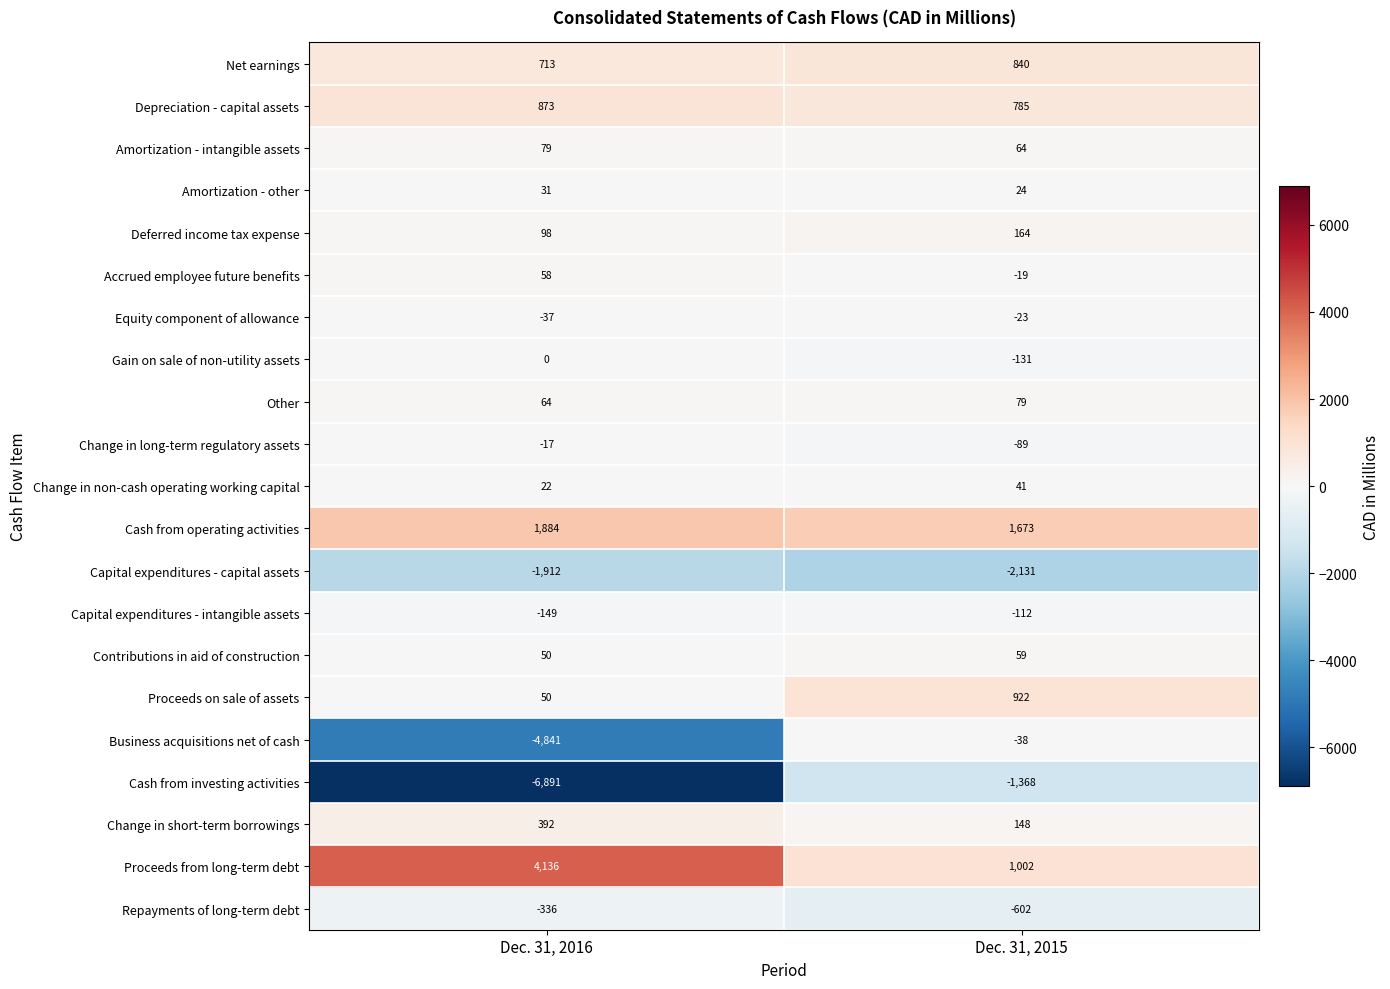

True or false: Accrued employee future benefits has a value of -13 at Dec. 31, 2015.

False